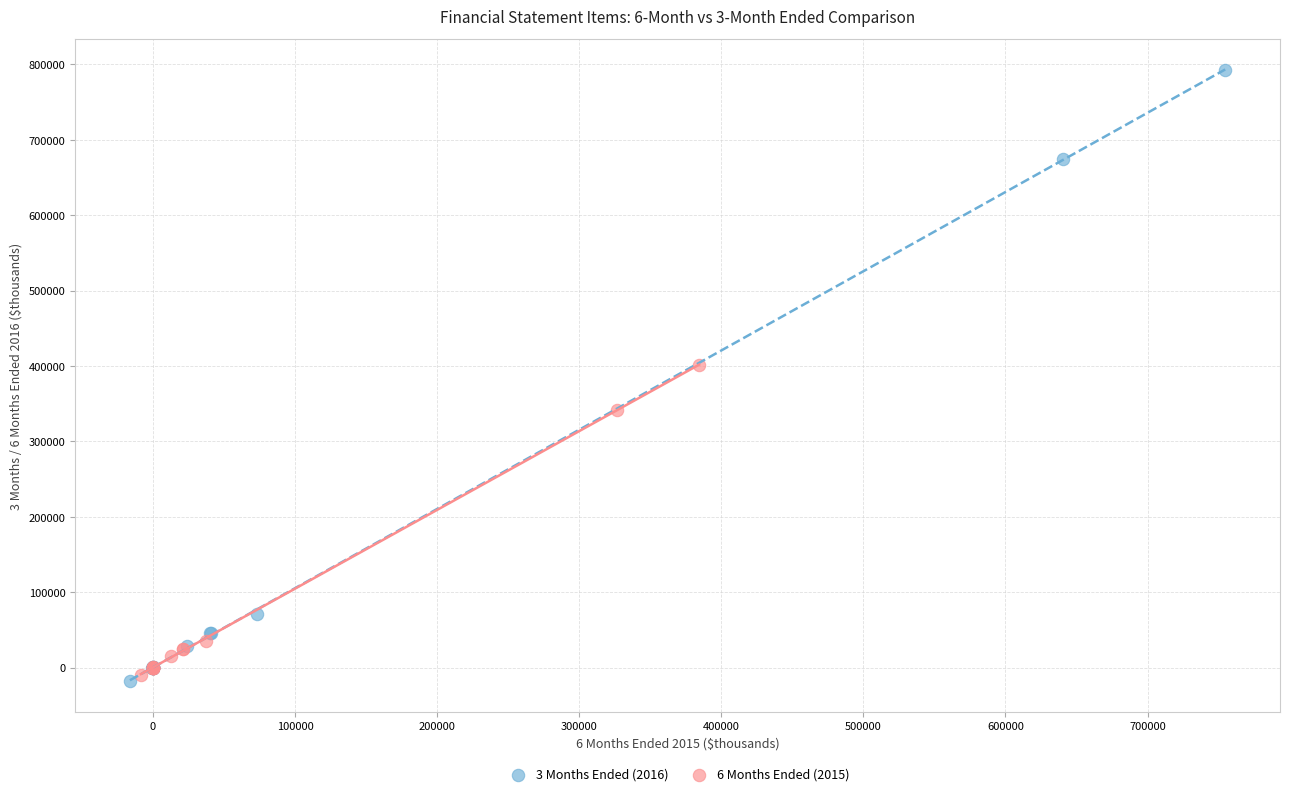

What are all the series names shown in the legend?

3 Months Ended (2016), 6 Months Ended (2015)